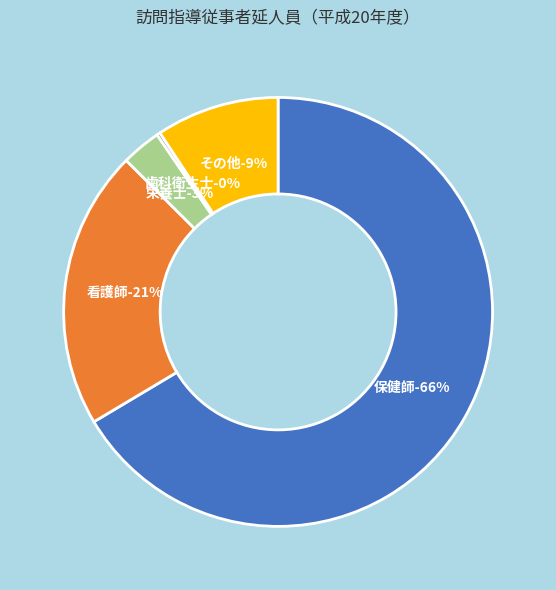

Which has a higher value, 看護師 or 栄養士?

看護師